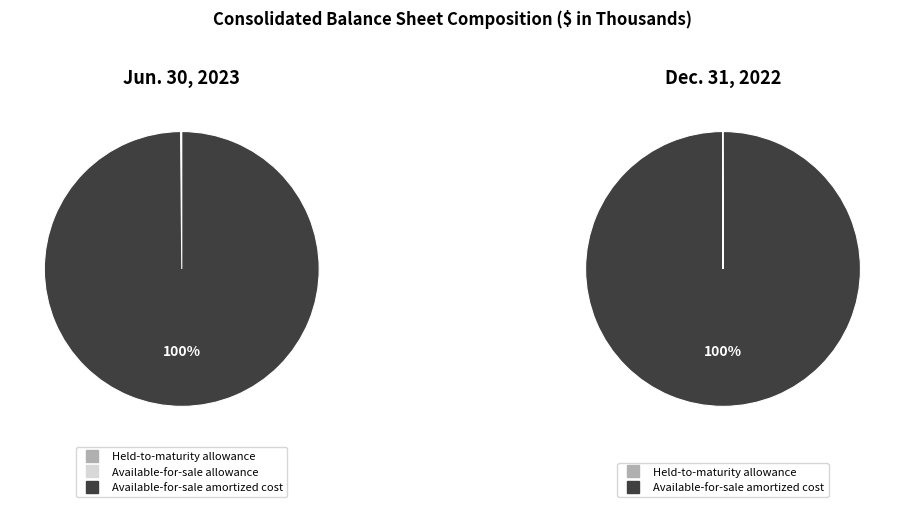

Does any single category account for the majority?

Yes